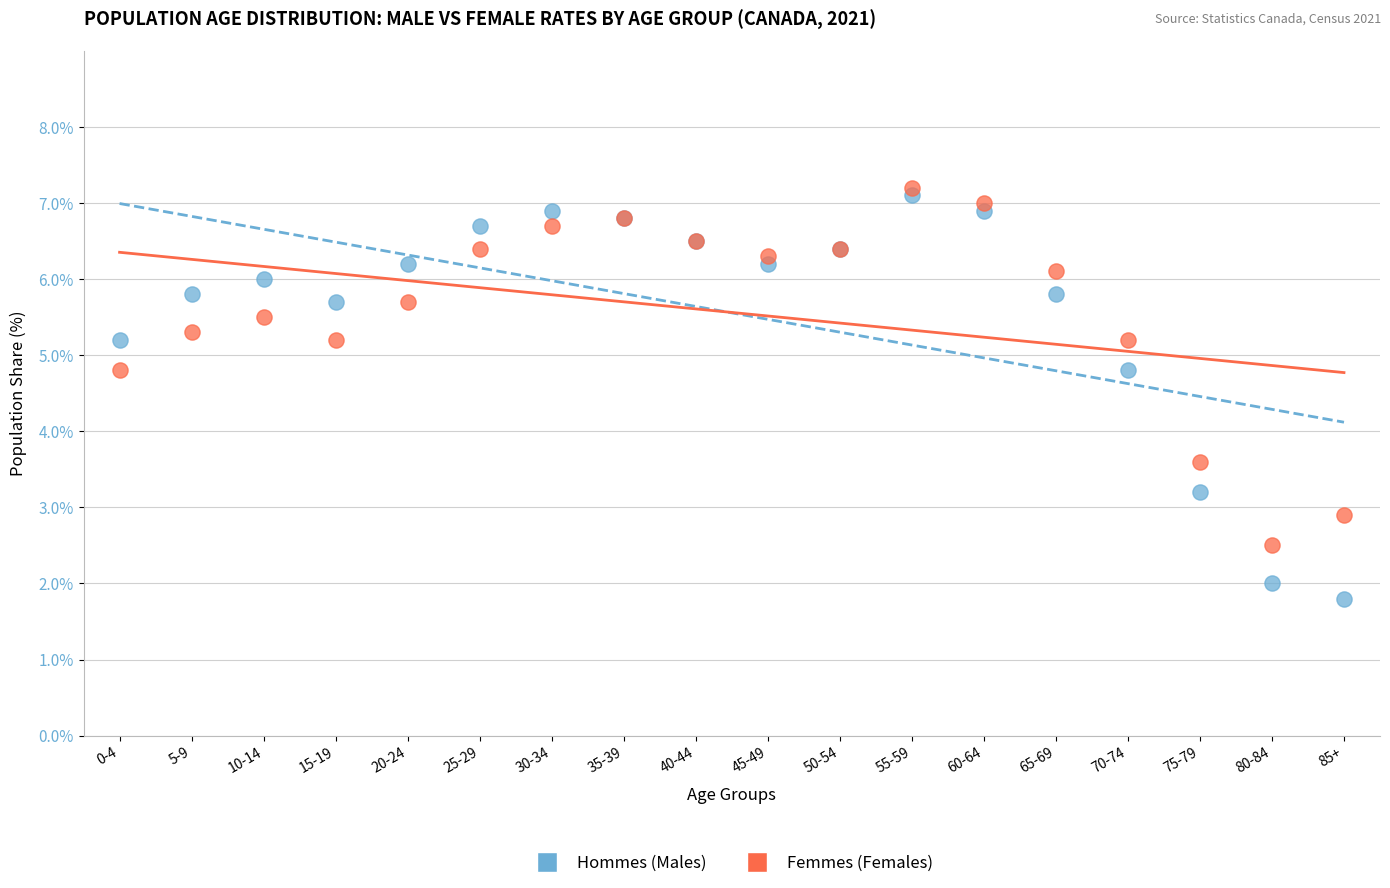

What are all the series names shown in the legend?

Hommes (Males), Femmes (Females)